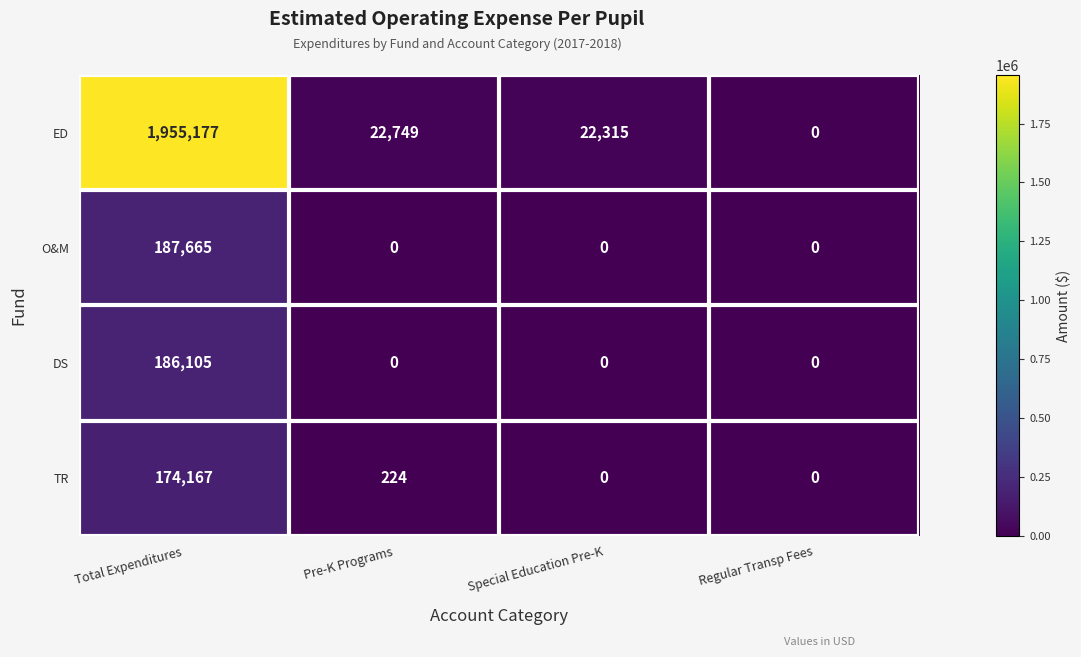

List the series in order of their peak value, lowest first.

TR, DS, O&M, ED